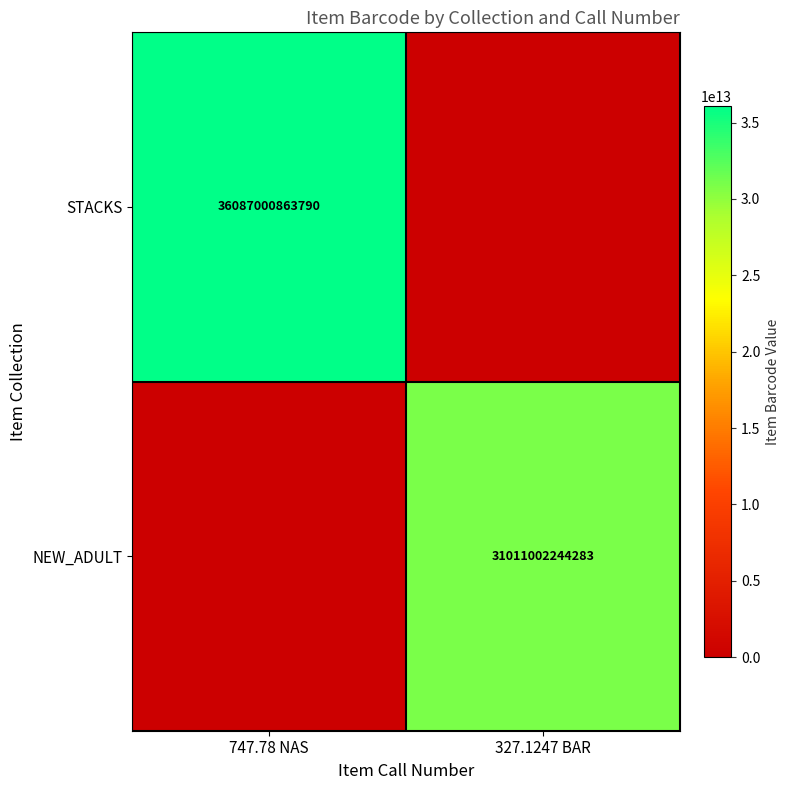

Is it true that STACKS equals 10101488018329 at 747.78 NAS?

False